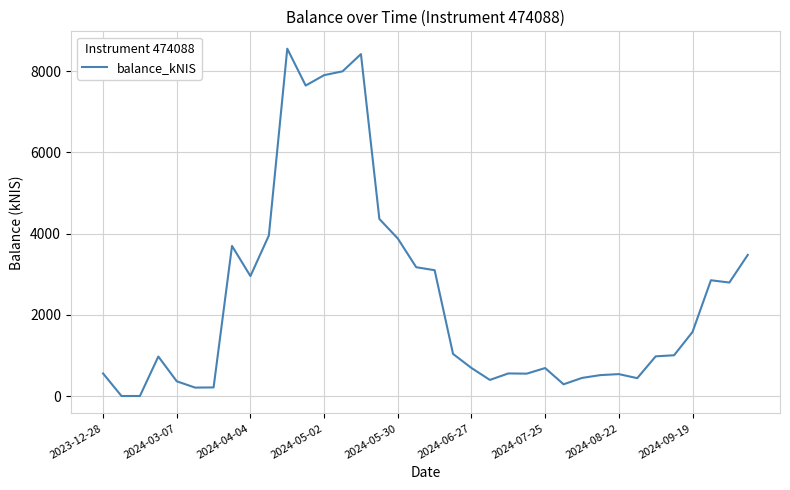

What is the difference between the maximum and minimum values?

8554.1